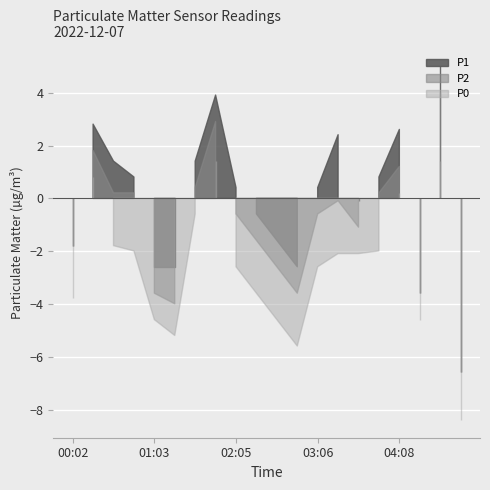

What is the difference between the P0 values at 01:50 and 03:06?

4.0